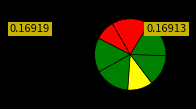

Count the number of slices in the pie.

7